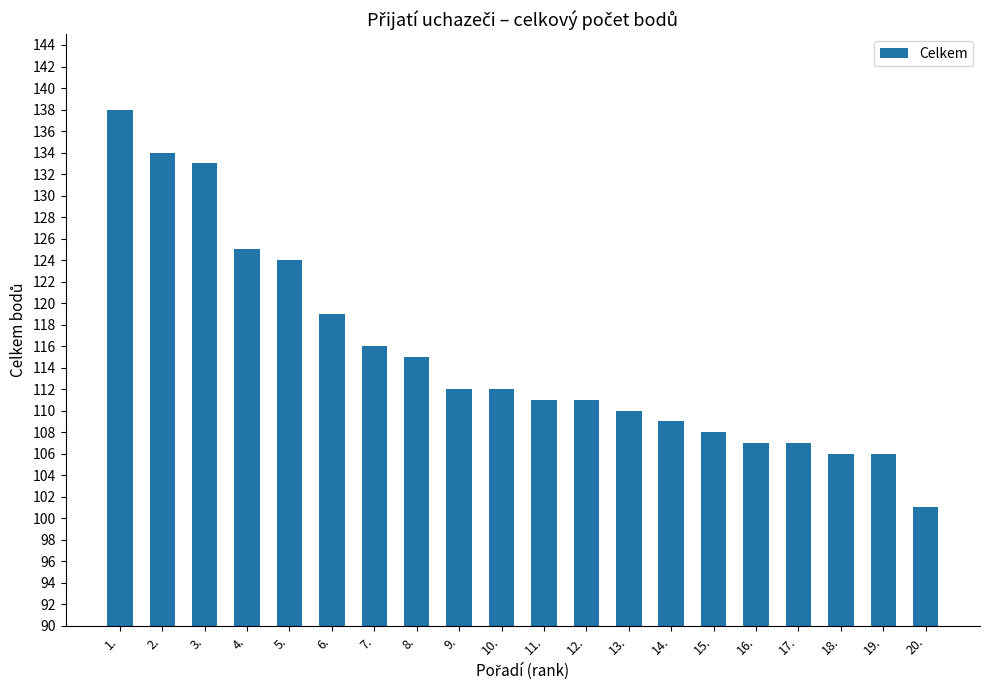

What is the label of the 16th bar from the left?

16.